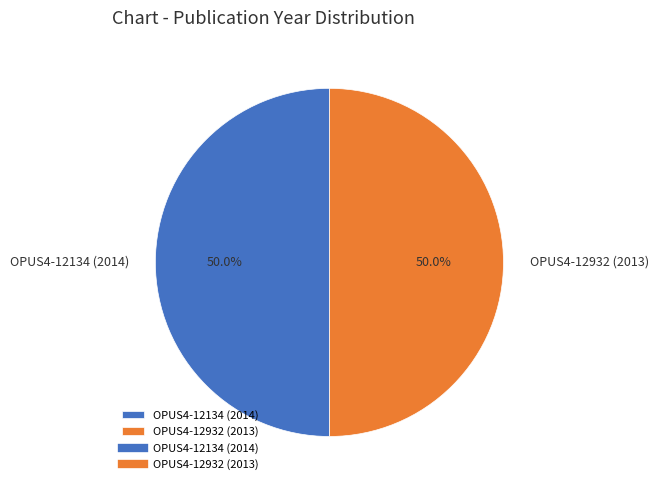

Approximately how many times larger is the value at OPUS4-12932 (2013) compared to OPUS4-12134 (2014)?

1.0